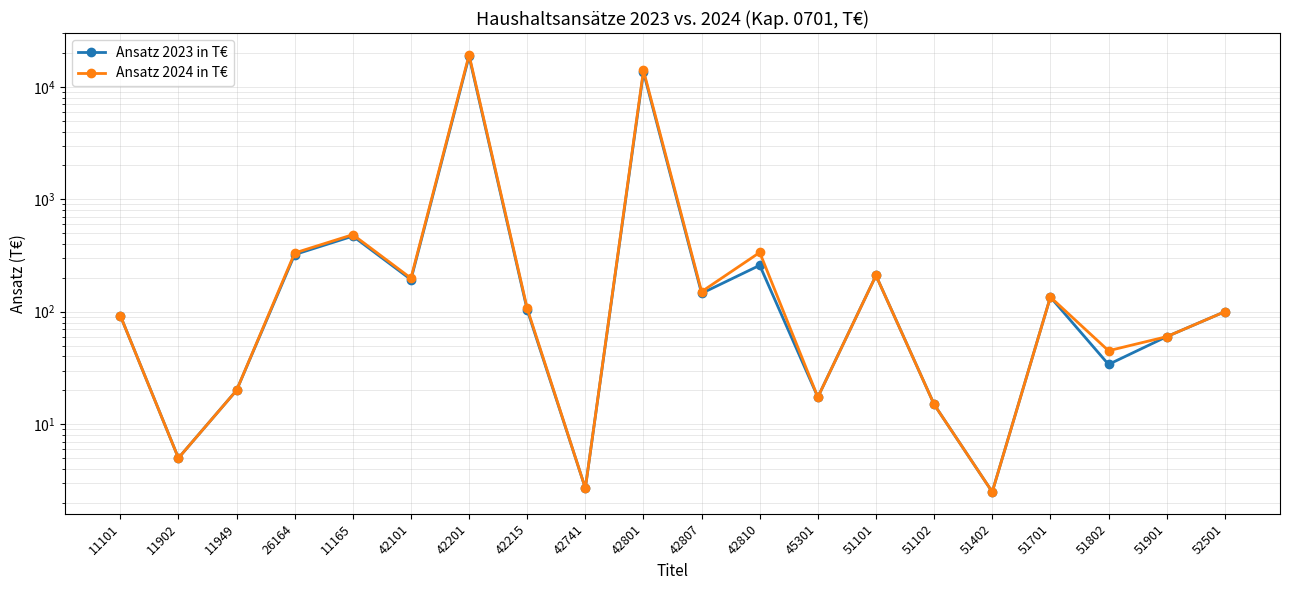

What is the label of the 10th point from the right?

42807